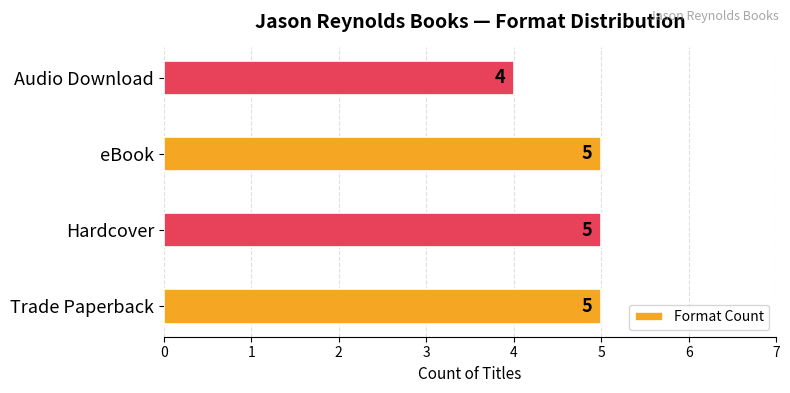

Reading bottom to top, what are all the values shown in this chart?

Trade Paperback=5	Hardcover=5	eBook=5	Audio Download=4